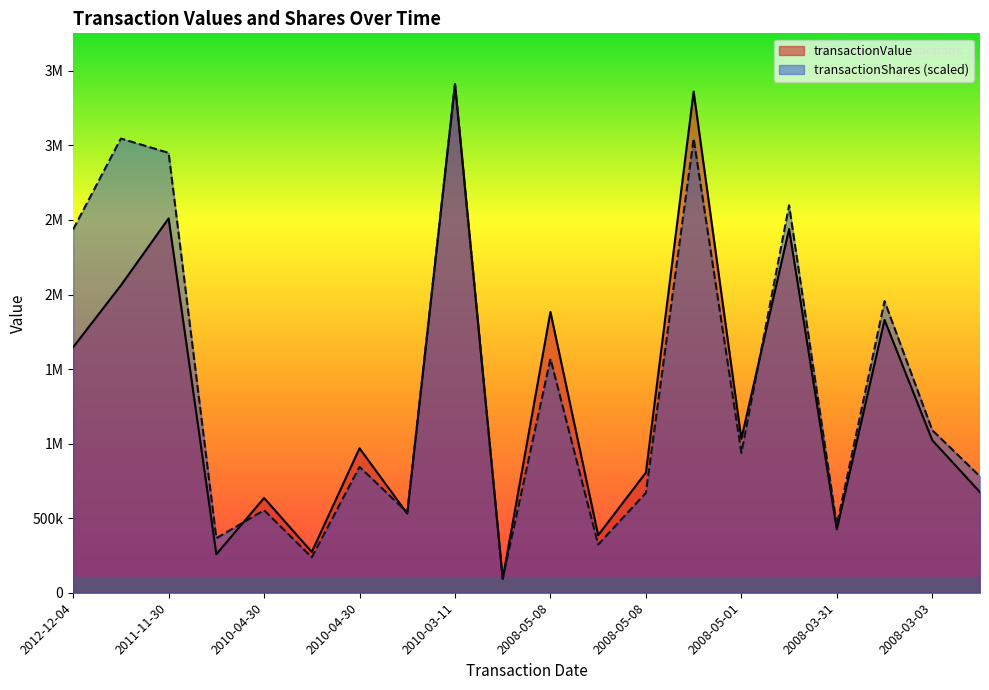

How many times do transactionShares and transactionValue cross each other?

4